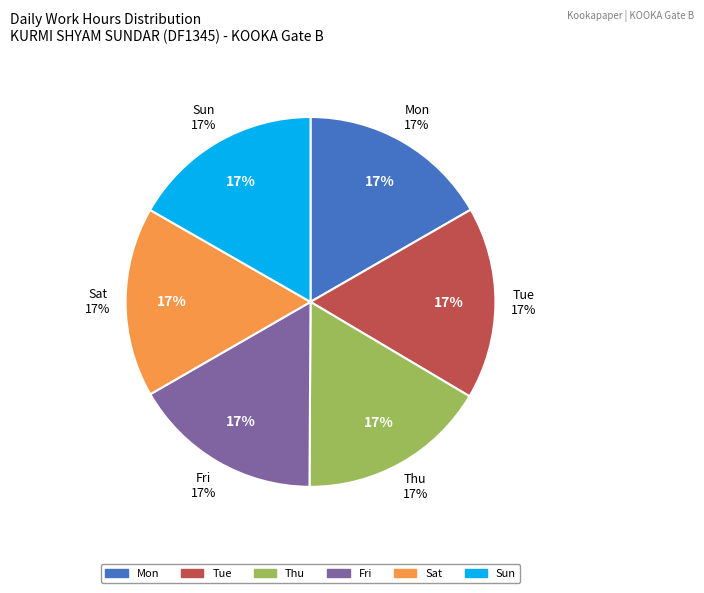

Count the number of slices in the pie.

6